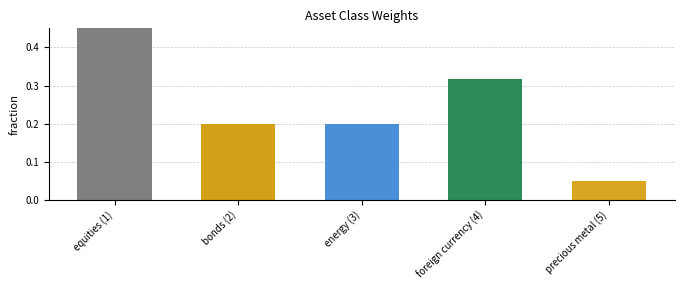

What is the change in value from bonds (2) to foreign currency (4)?

+0.1